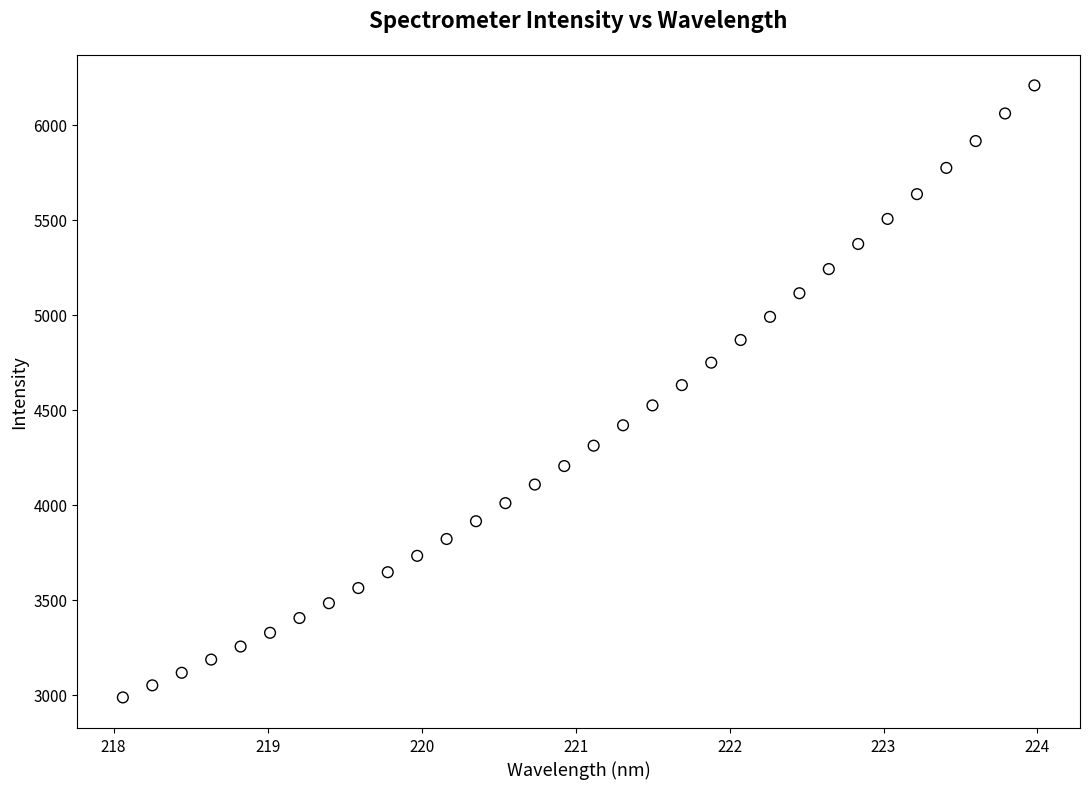

What is the range of Y values (max minus min)?

3219.5